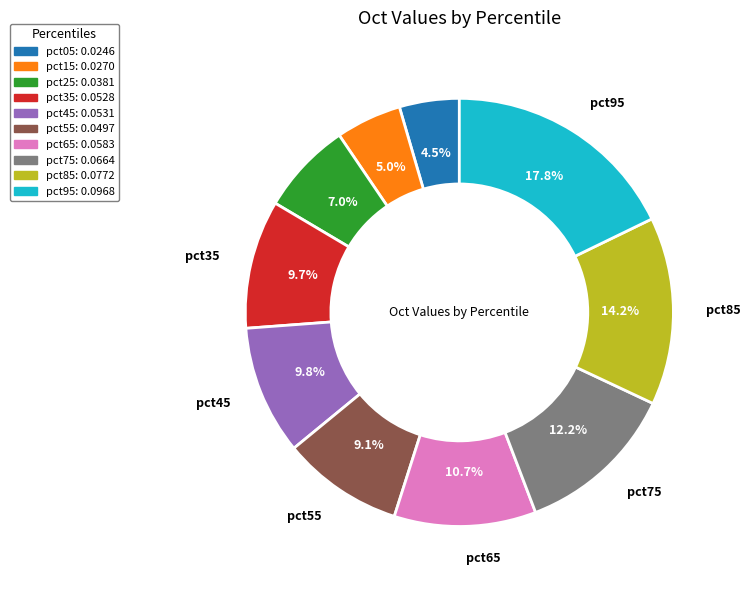

How many segments does this pie chart have?

10